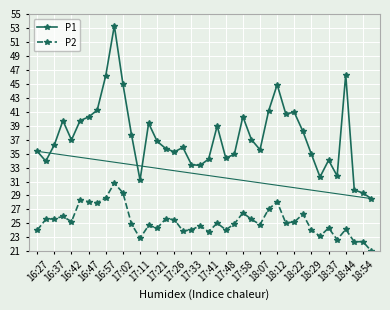

Which series has the largest total across all categories?

P1